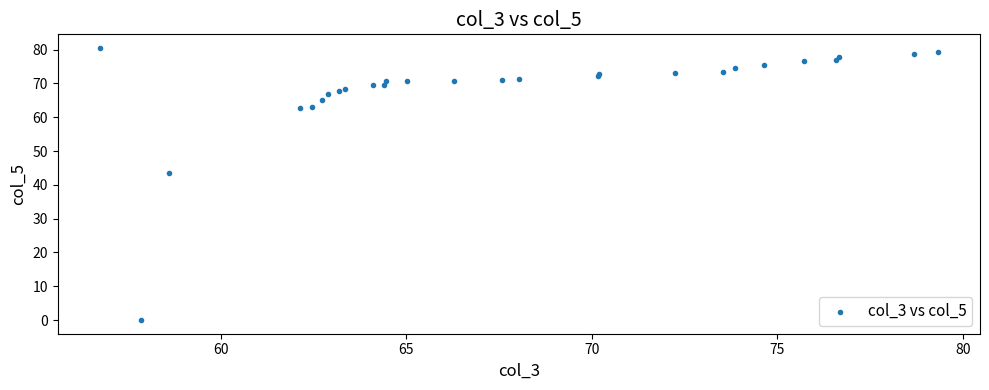

What Y value in the scatter plot is closest to 40?

43.4